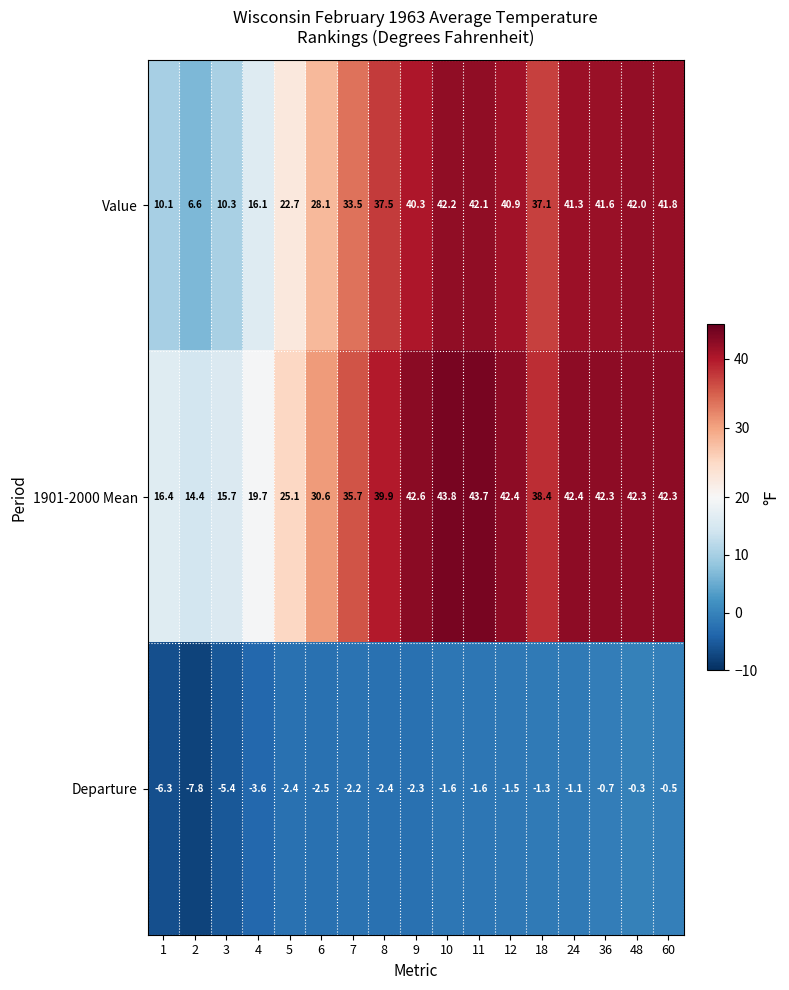

At which category does the chart reach its peak across all series?

10